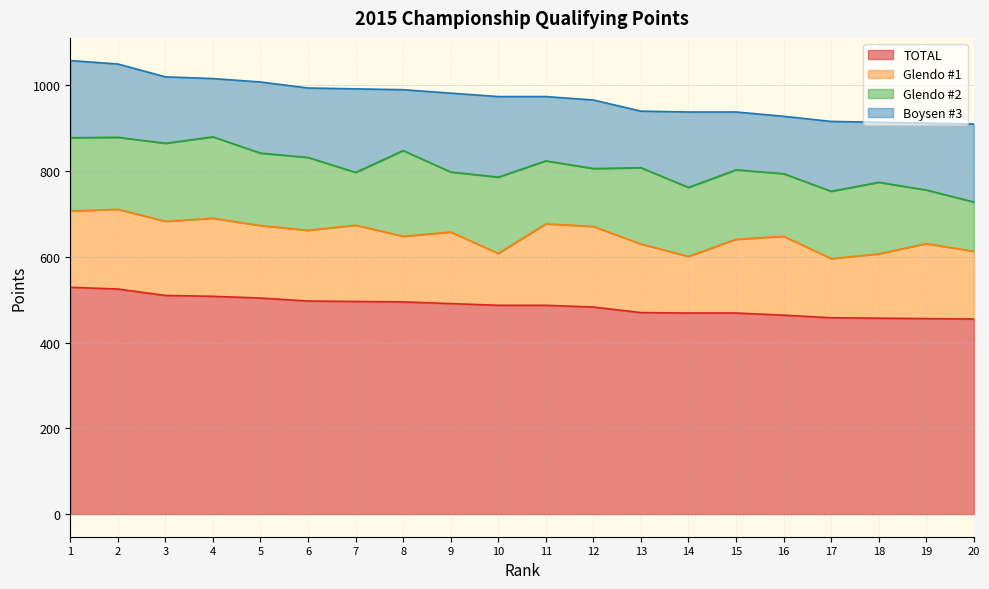

True or false: Glendo #1 has a value of 184 at 16.

True